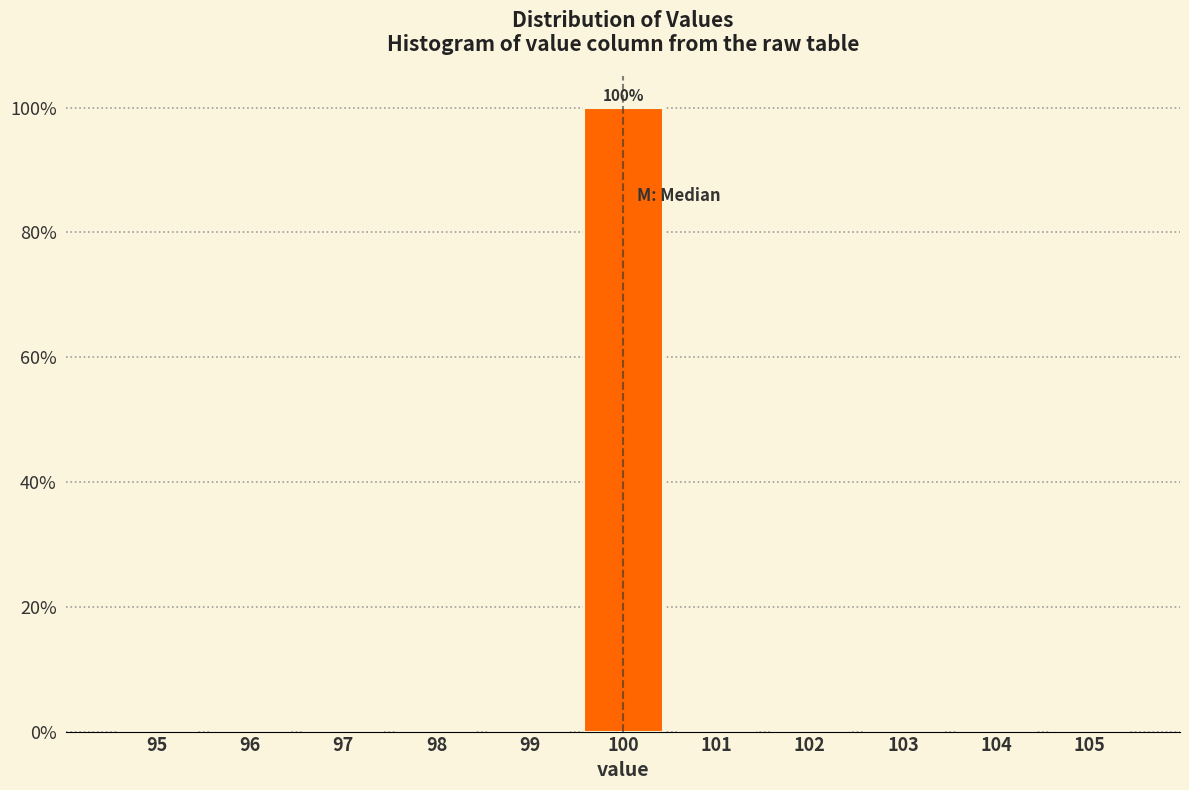

Which range on the x-axis has the tallest bar?

99.5 to 100.5